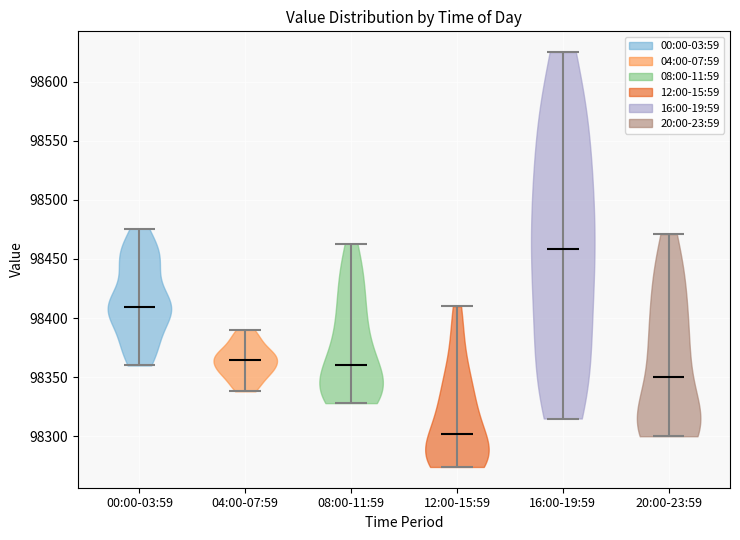

Which violin has the lowest median line?

12:00-15:59